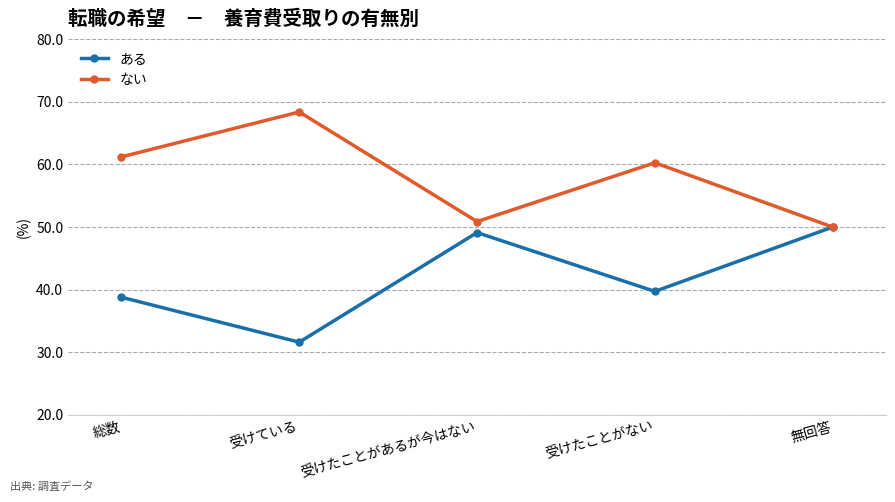

What is the label of the 1st point from the left?

総数